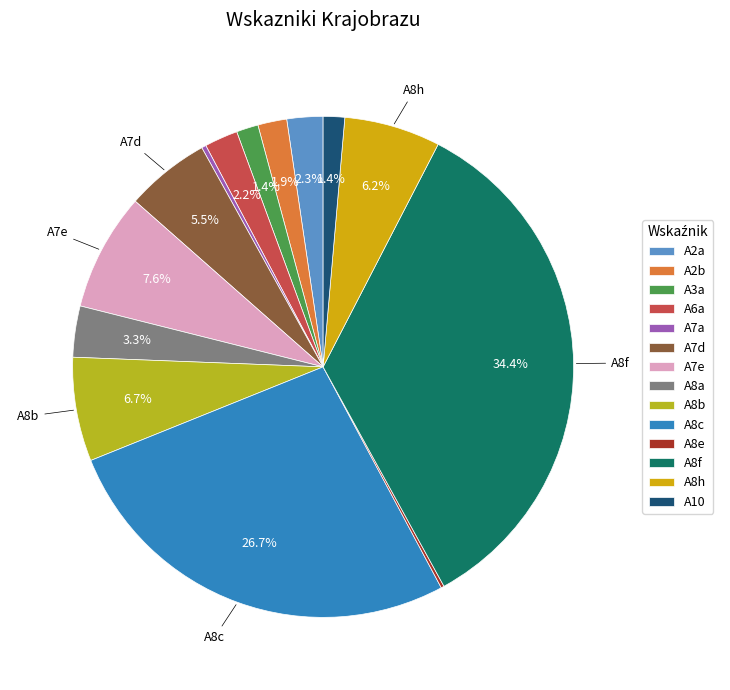

What is the largest slice in the pie chart?

A8f